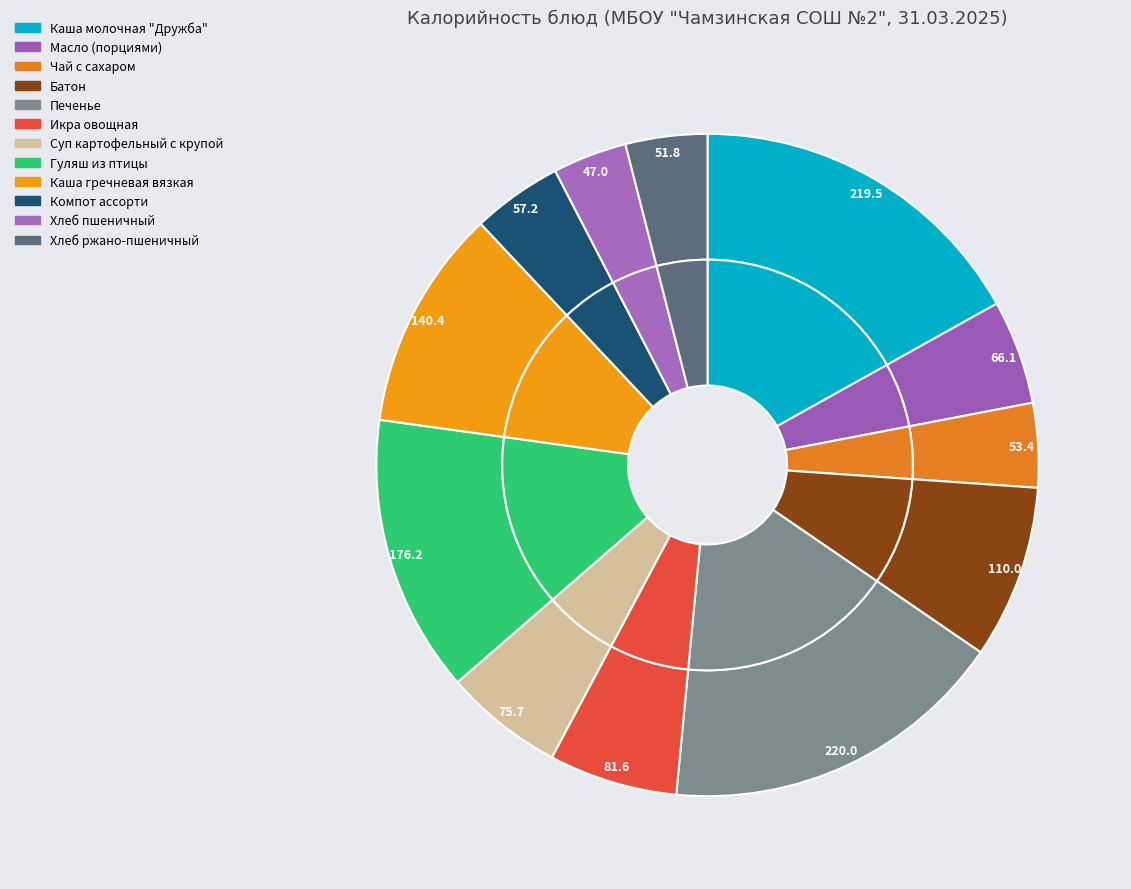

How many slices are in this pie chart?

12